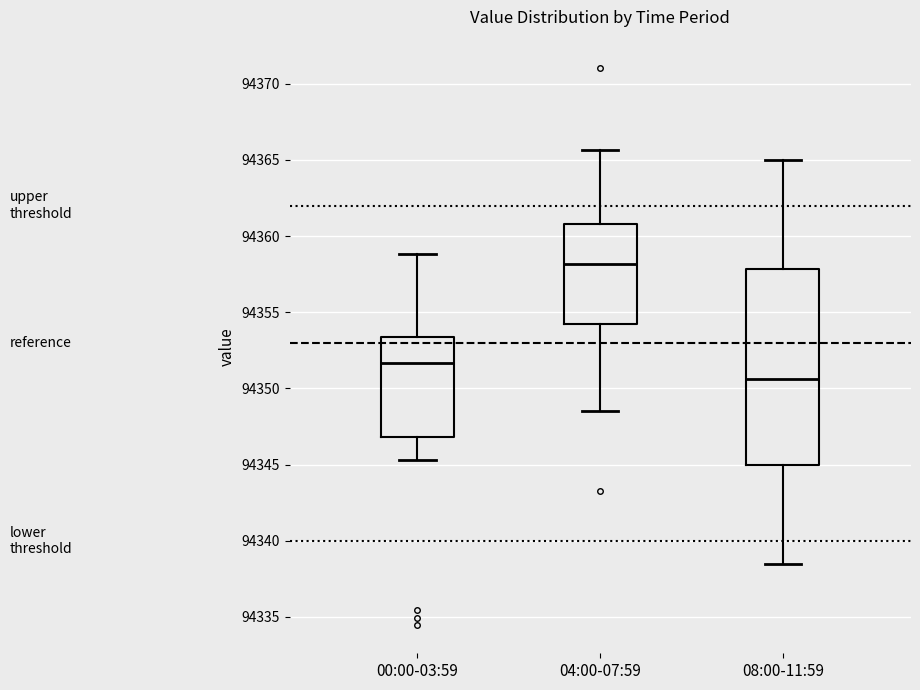

Where is the lower edge of the box for 00:00-03:59 on the y-axis? The values are not printed on the chart, so give them approximately, as read against the axis.

94347.0